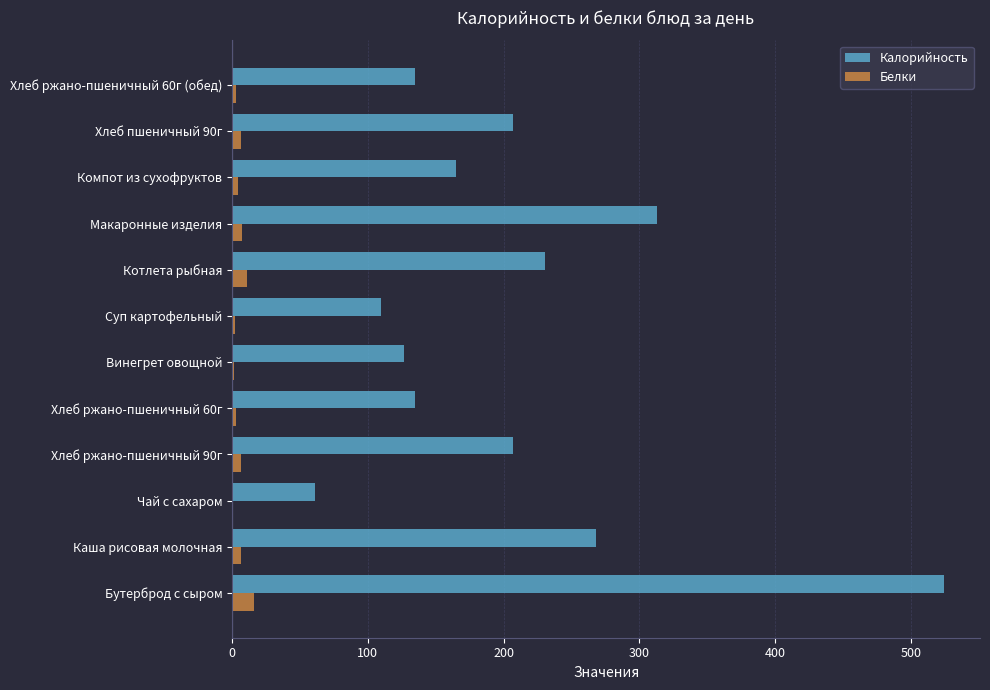

True or false: Калорийность has a value of 102.2 at Макаронные изделия.

False